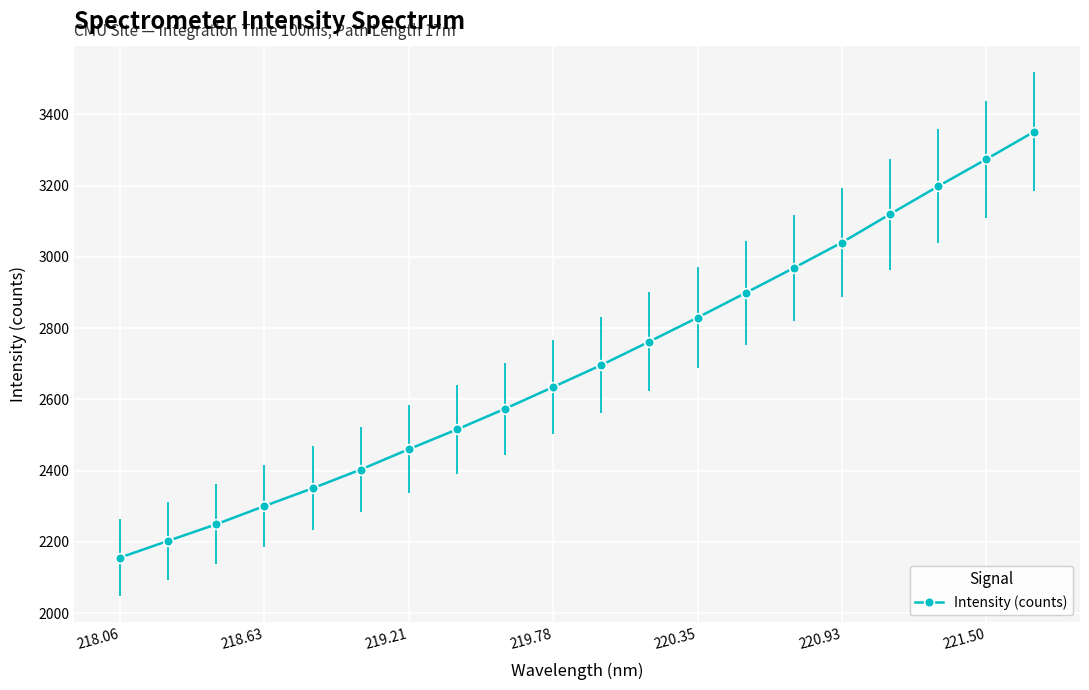

True or false: there are more than 2 points higher than both neighbors.

False